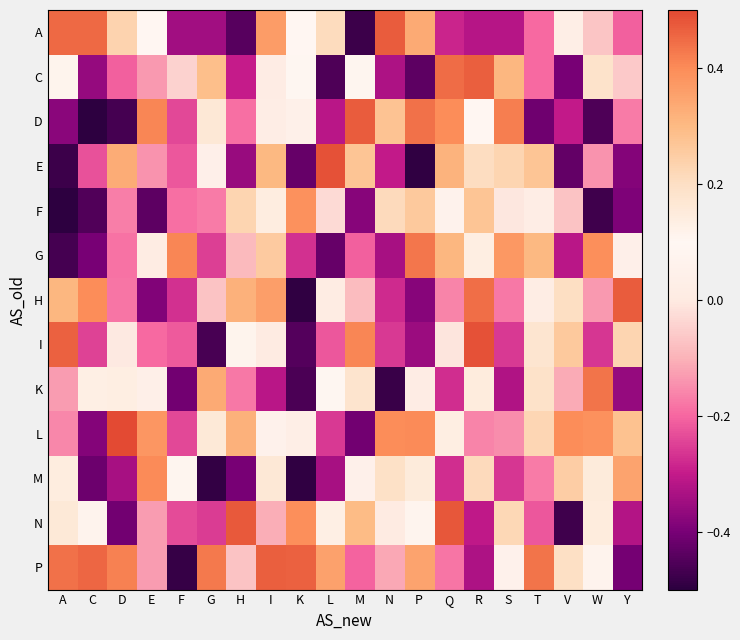

Reading left to right, what are all the values shown in this chart?

А: А=0.5	C=0.5	D=0.2	E=0.1	F=-0.3	G=-0.3	H=-0.4	I=0.4	K=0.1	L=0.2	M=-0.5	N=0.5	P=0.3	Q=-0.3	R=-0.3	S=-0.3	T=-0.2	V=0.0	W=-0.1	Y=-0.2
C: А=0.1	C=-0.4	D=-0.2	E=-0.1	F=-0.0	G=0.3	H=-0.3	I=0.0	K=0.1	L=-0.5	M=0.1	N=-0.3	P=-0.4	Q=0.4	R=0.5	S=0.3	T=-0.2	V=-0.4	W=0.2	Y=-0.1
D: А=-0.4	C=-0.5	D=-0.5	E=0.4	F=-0.2	G=0.2	H=-0.2	I=0.0	K=0.0	L=-0.3	M=0.5	N=0.3	P=0.4	Q=0.4	R=0.1	S=0.4	T=-0.4	V=-0.3	W=-0.5	Y=-0.2
E: А=-0.5	C=-0.2	D=0.3	E=-0.1	F=-0.2	G=0.0	H=-0.4	I=0.3	K=-0.4	L=0.5	M=0.3	N=-0.3	P=-0.5	Q=0.3	R=0.2	S=0.2	T=0.3	V=-0.4	W=-0.1	Y=-0.4
F: А=-0.5	C=-0.5	D=-0.2	E=-0.4	F=-0.2	G=-0.2	H=0.2	I=0.1	K=0.4	L=-0.0	M=-0.4	N=0.2	P=0.3	Q=0.1	R=0.3	S=-0.0	T=0.0	V=-0.1	W=-0.5	Y=-0.4
G: А=-0.5	C=-0.4	D=-0.2	E=0.0	F=0.4	G=-0.3	H=-0.1	I=0.3	K=-0.3	L=-0.4	M=-0.2	N=-0.3	P=0.4	Q=0.3	R=0.1	S=0.4	T=0.3	V=-0.3	W=0.4	Y=0.0
H: А=0.3	C=0.4	D=-0.2	E=-0.4	F=-0.3	G=-0.1	H=0.3	I=0.4	K=-0.5	L=0.0	M=-0.1	N=-0.3	P=-0.4	Q=-0.2	R=0.4	S=-0.2	T=0.0	V=0.2	W=-0.1	Y=0.5
I: А=0.5	C=-0.2	D=-0.0	E=-0.2	F=-0.2	G=-0.5	H=0.1	I=0.0	K=-0.4	L=-0.2	M=0.4	N=-0.3	P=-0.4	Q=-0.0	R=0.5	S=-0.3	T=0.2	V=0.3	W=-0.3	Y=0.2
K: А=-0.1	C=0.1	D=0.1	E=0.0	F=-0.4	G=0.3	H=-0.2	I=-0.3	K=-0.5	L=0.1	M=0.2	N=-0.5	P=0.0	Q=-0.3	R=0.1	S=-0.3	T=0.2	V=-0.1	W=0.4	Y=-0.4
L: А=-0.2	C=-0.4	D=0.5	E=0.4	F=-0.2	G=0.2	H=0.3	I=0.1	K=0.0	L=-0.3	M=-0.4	N=0.4	P=0.4	Q=0.1	R=-0.2	S=-0.2	T=0.2	V=0.4	W=0.4	Y=0.3
M: А=0.1	C=-0.4	D=-0.3	E=0.4	F=0.1	G=-0.5	H=-0.4	I=0.2	K=-0.5	L=-0.3	M=0.0	N=0.2	P=0.2	Q=-0.3	R=0.2	S=-0.3	T=-0.2	V=0.2	W=0.1	Y=0.3
N: А=0.2	C=0.1	D=-0.4	E=-0.1	F=-0.2	G=-0.3	H=0.5	I=-0.1	K=0.4	L=0.1	M=0.3	N=0.0	P=0.1	Q=0.5	R=-0.3	S=0.2	T=-0.2	V=-0.5	W=0.1	Y=-0.3
P: А=0.4	C=0.5	D=0.4	E=-0.1	F=-0.5	G=0.4	H=-0.1	I=0.5	K=0.5	L=0.4	M=-0.2	N=-0.1	P=0.4	Q=-0.2	R=-0.3	S=0.1	T=0.4	V=0.2	W=0.1	Y=-0.4